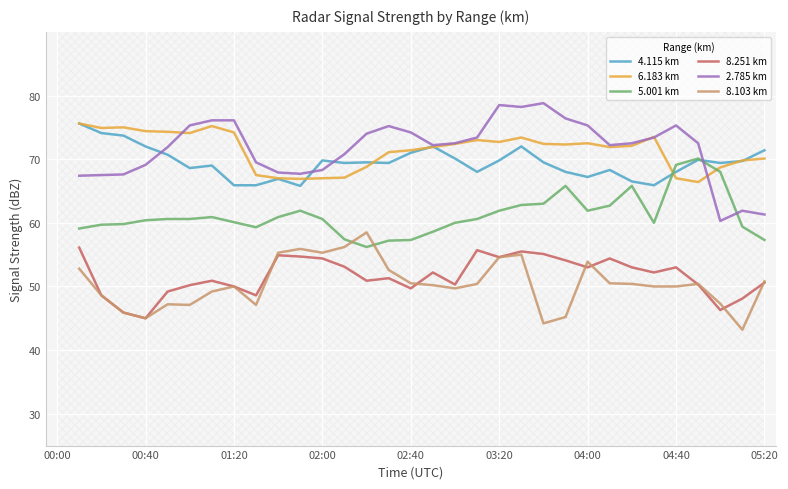

Which series ends up on top after the final intersection of 5.001 km and 2.785 km?

2.785 km